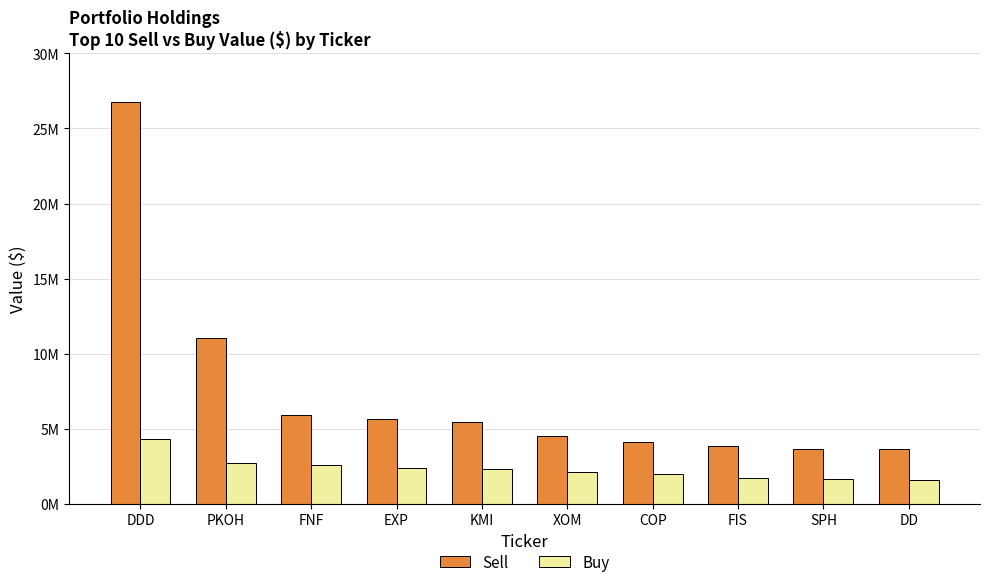

Rank the categories by Buy value from lowest to highest.

DD, SPH, FIS, COP, XOM, KMI, EXP, FNF, PKOH, DDD